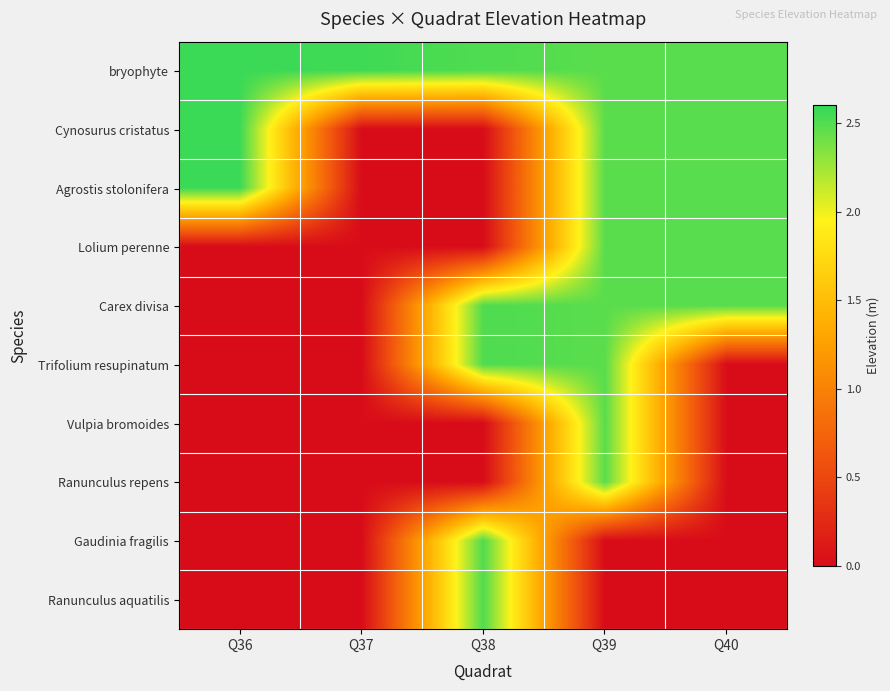

At how many categories does at least one series exceed 2?

5